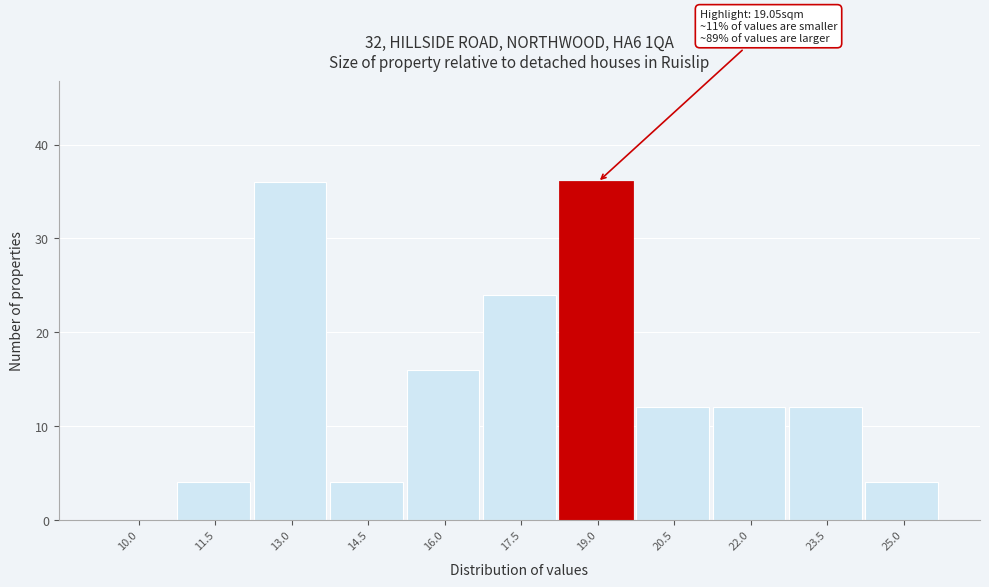

Reading left to right, what are all the values shown in this chart?

10.0=0	11.5=4	13.0=36	14.5=4	16.0=16	17.5=24	19.0=36	20.5=12	22.0=12	23.5=12	25.0=4